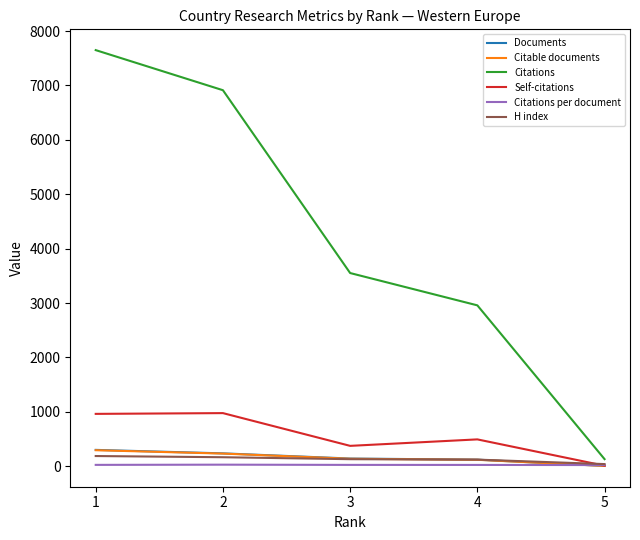

What is the approximate value of Citable documents at 2?

233.0